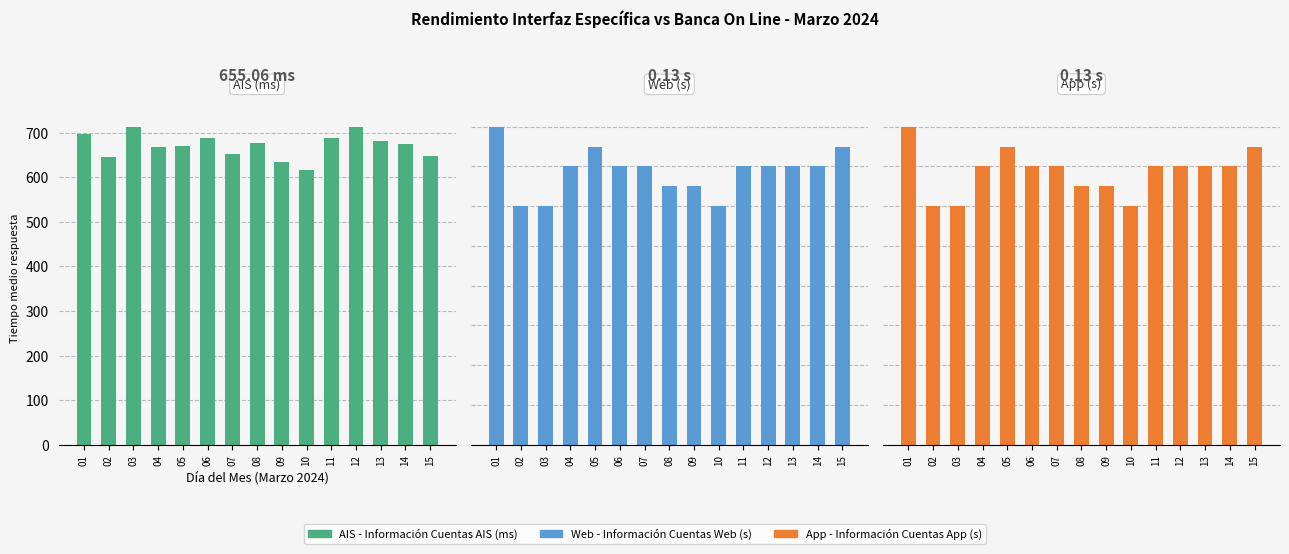

Reading right to left, list all the values displayed in this chart.

AIS (ms): 15=648.7	14=675.5	13=680.7	12=713.8	11=689.2	10=616.3	09=633.5	08=677.3	07=652.8	06=687.7	05=671.1	04=668.0	03=713.2	02=646.6	01=696.4
Web (s): 15=0.1	14=0.1	13=0.1	12=0.1	11=0.1	10=0.1	09=0.1	08=0.1	07=0.1	06=0.1	05=0.1	04=0.1	03=0.1	02=0.1	01=0.2
App (s): 15=0.1	14=0.1	13=0.1	12=0.1	11=0.1	10=0.1	09=0.1	08=0.1	07=0.1	06=0.1	05=0.1	04=0.1	03=0.1	02=0.1	01=0.2